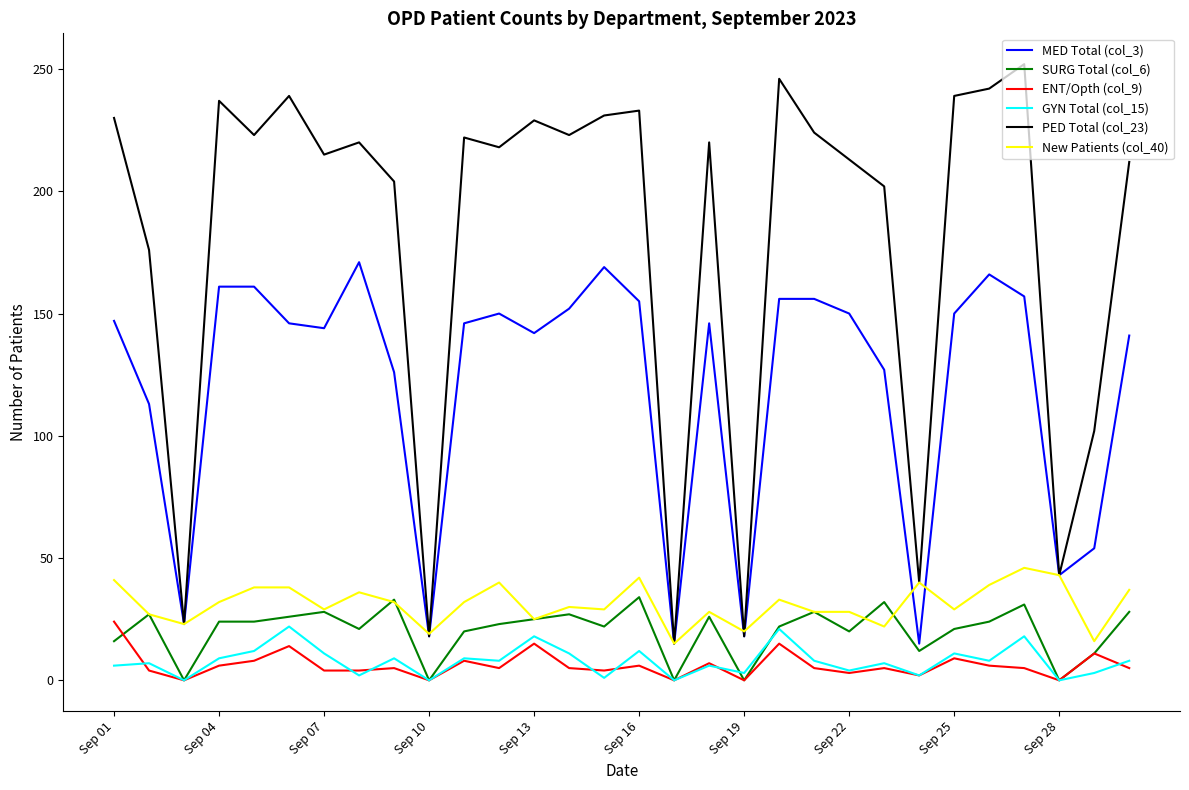

True or false: New Patients (col_40) and GYN Total (col_15) cross at least once.

False